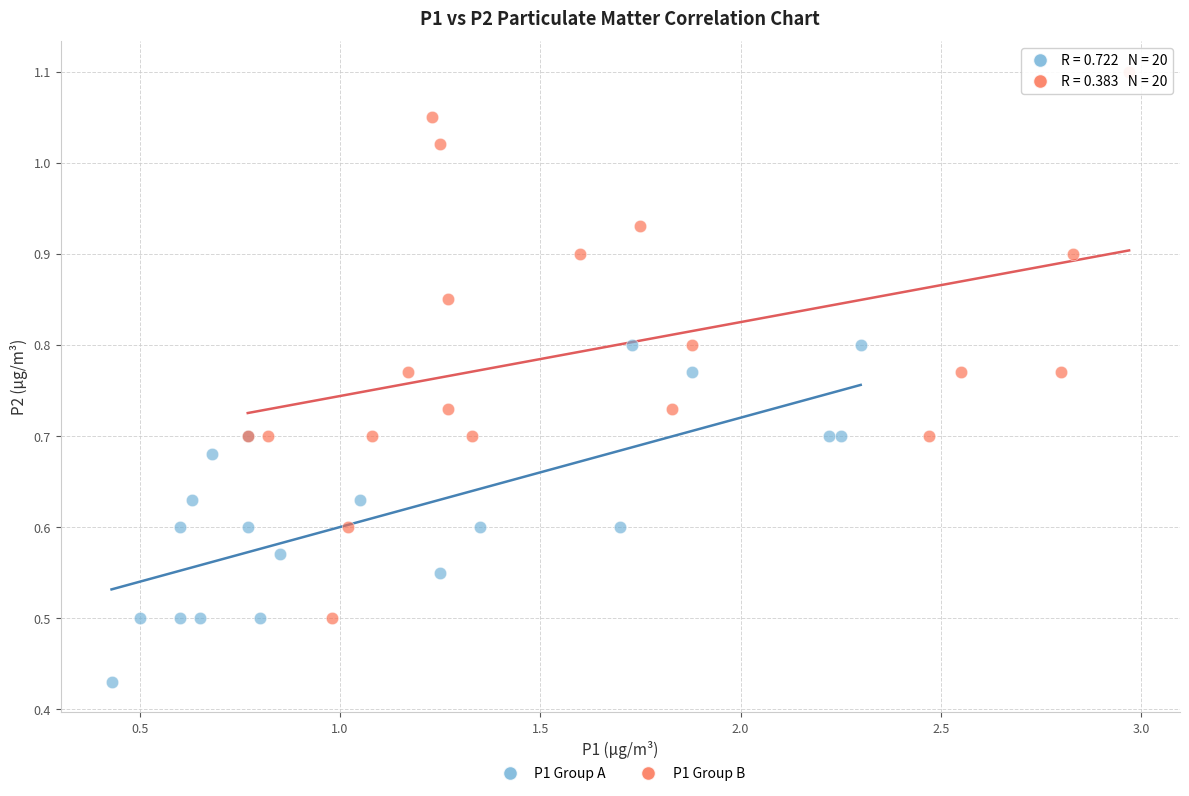

Which series has the largest Y range (max minus min)?

P1 Group B